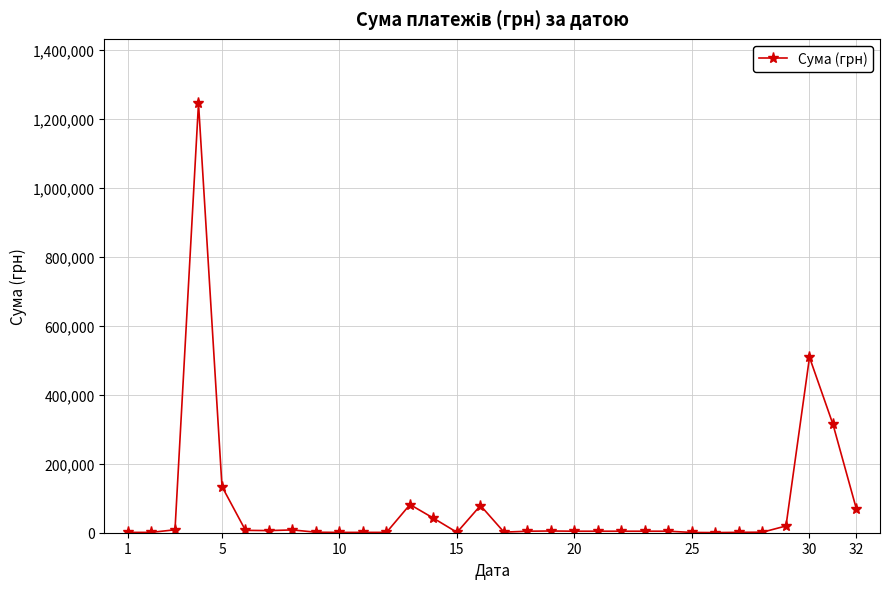

Does the chart display data point markers on the line(s)?

Yes